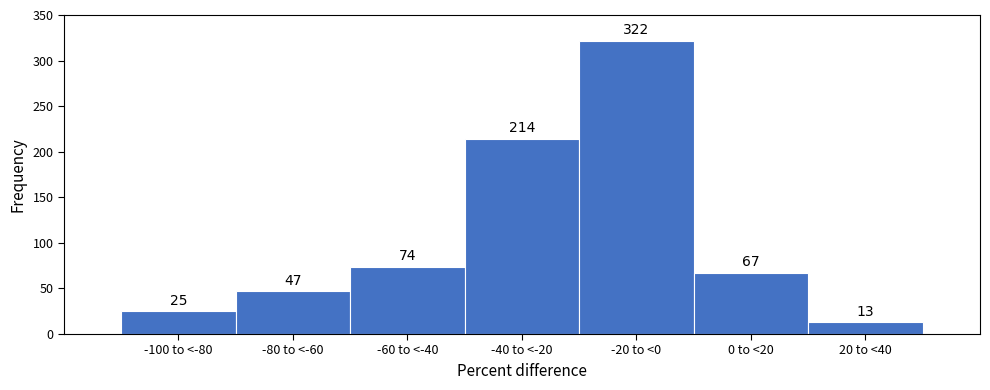

Reading left to right, list all the values displayed in this chart.

-100 to <-80=25	-80 to <-60=47	-60 to <-40=74	-40 to <-20=214	-20 to <0=322	0 to <20=67	20 to <40=13